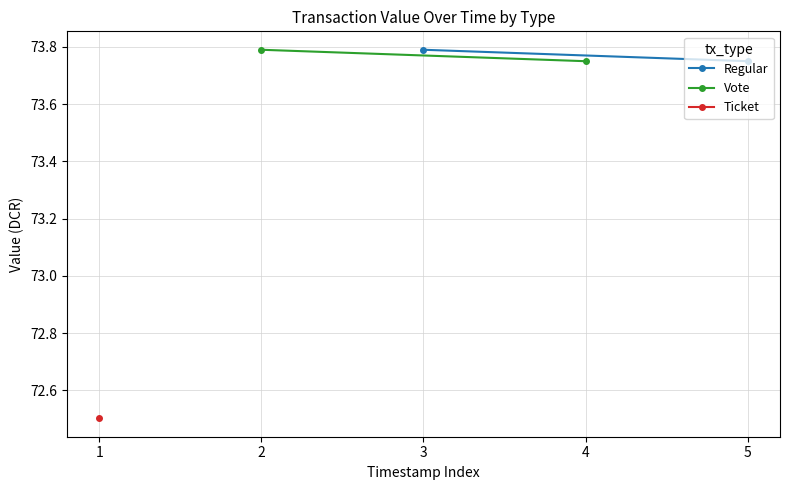

How many Regular values are between 73 and 74?

2